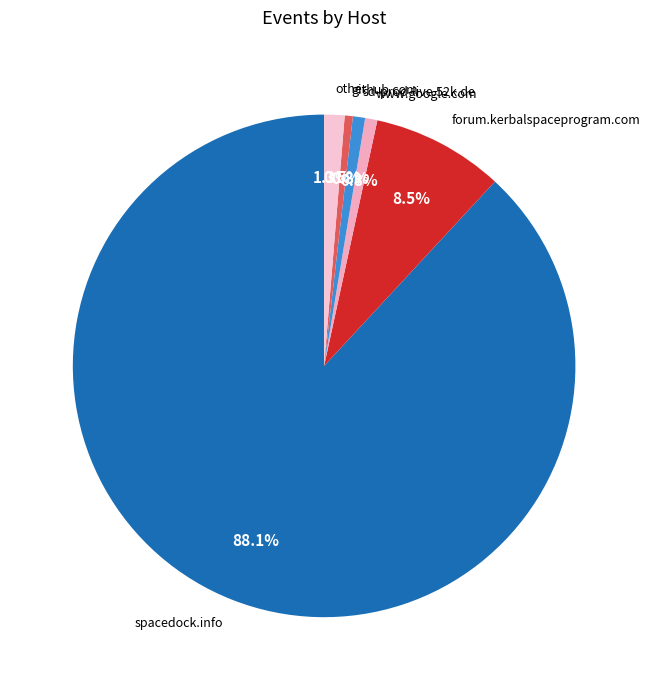

Is spacedock.info the majority of the pie?

Yes